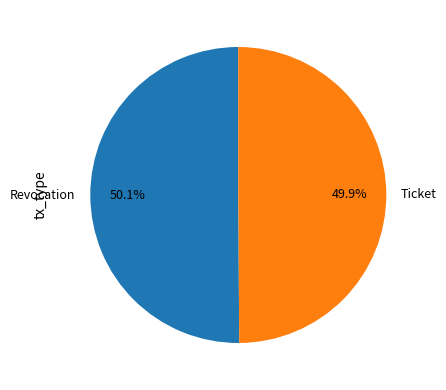

How many slices are in this pie chart?

2